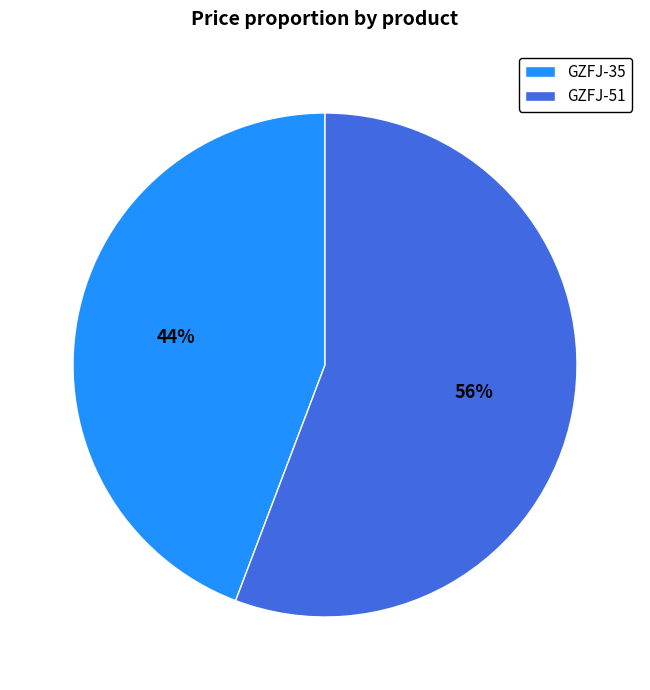

Is GZFJ-35 the majority of the pie?

No